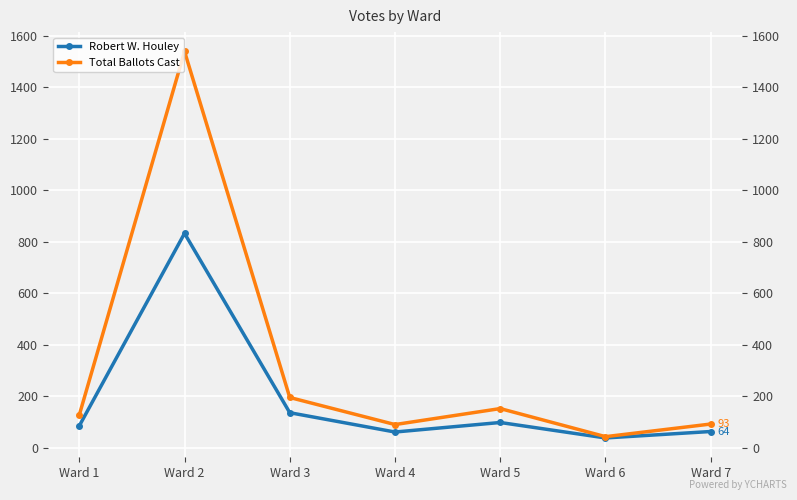

True or false: Robert W. Houley has a value of 62 at Ward 4.

True